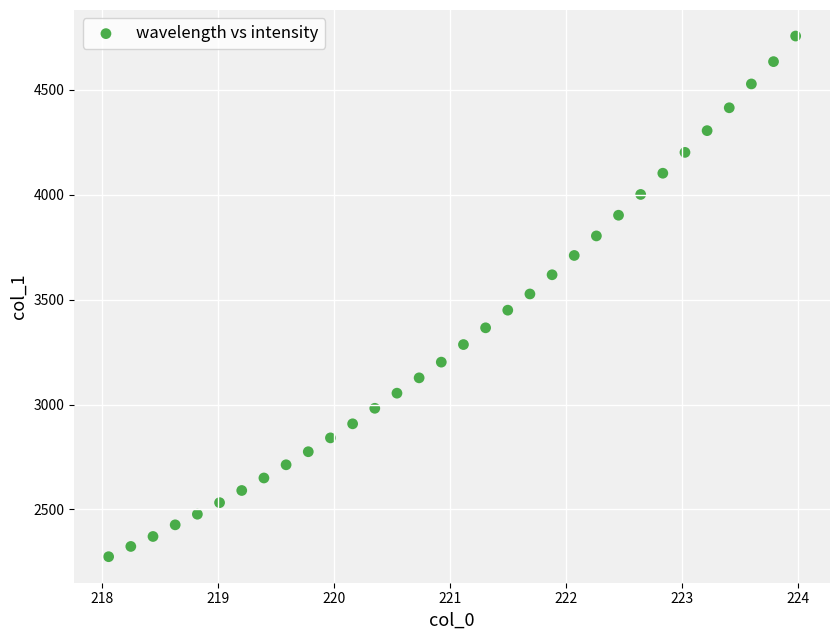

What is the range of X values (max minus min)?

5.9